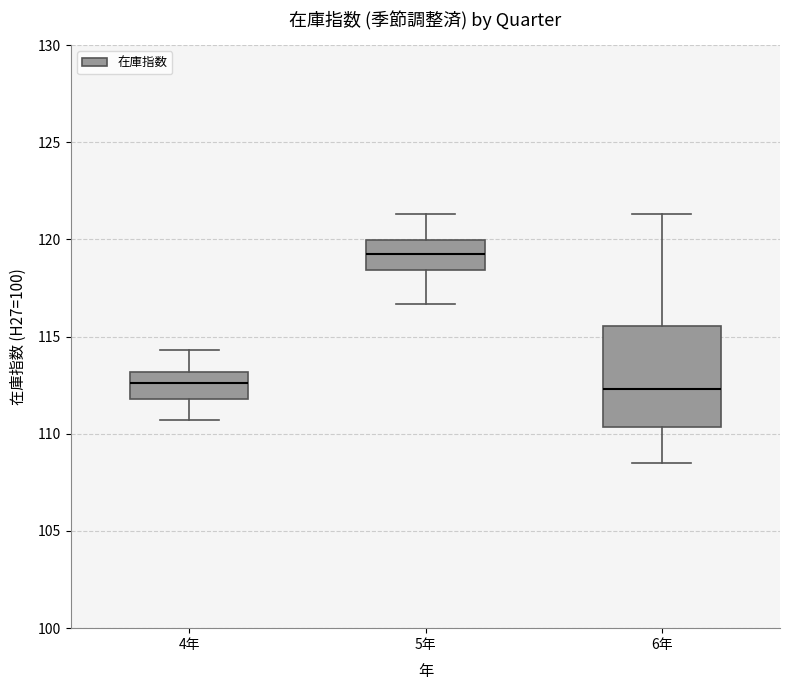

Reading left to right, transcribe this box plot: for each box, give where its median line is, the range the box spans, and where its two whiskers end, as read against the y-axis. The values are not printed on the chart, so give them approximately, as read against the axis.

4年: median 112.5, box 112.0 to 113.0, whiskers 110.5 to 114.5
5年: median 119.5, box 118.5 to 120.0, whiskers 116.5 to 121.5
6年: median 112.5, box 110.5 to 115.5, whiskers 108.5 to 121.5